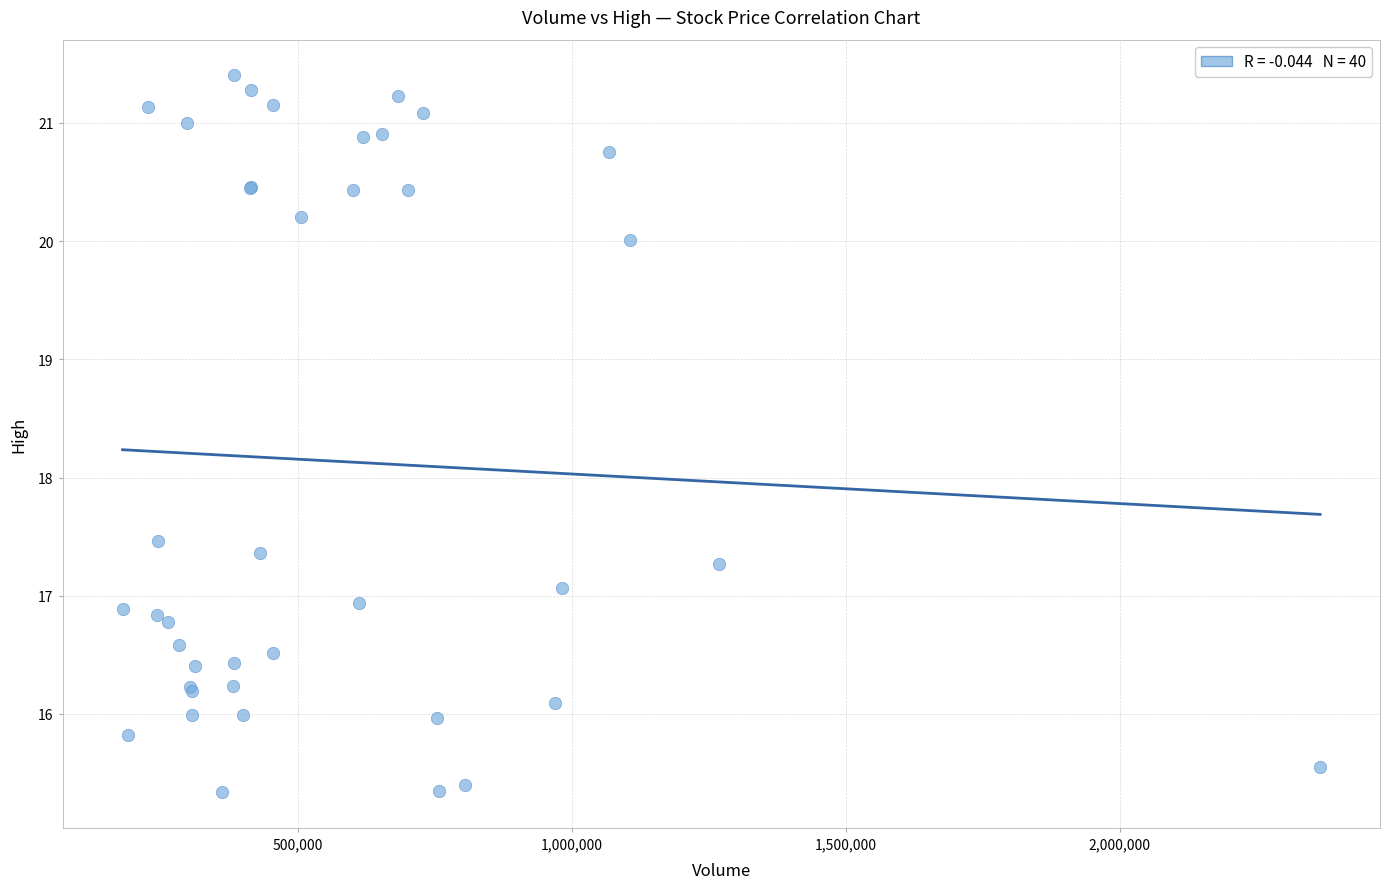

What Y value in the scatter plot is closest to 18?

17.5